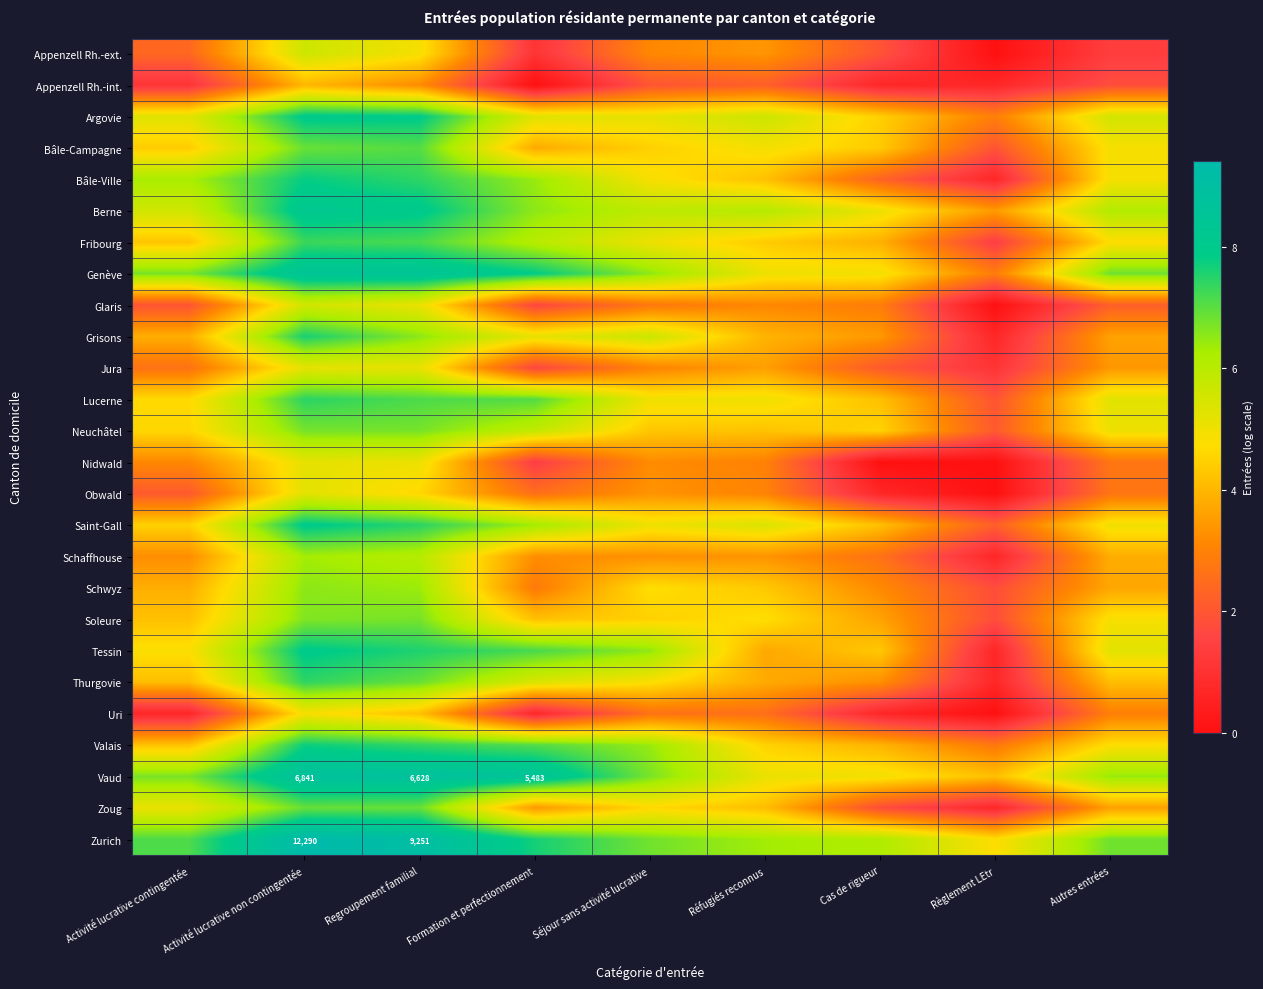

At which category does the chart reach its minimum across all series?

Règlement LEtr